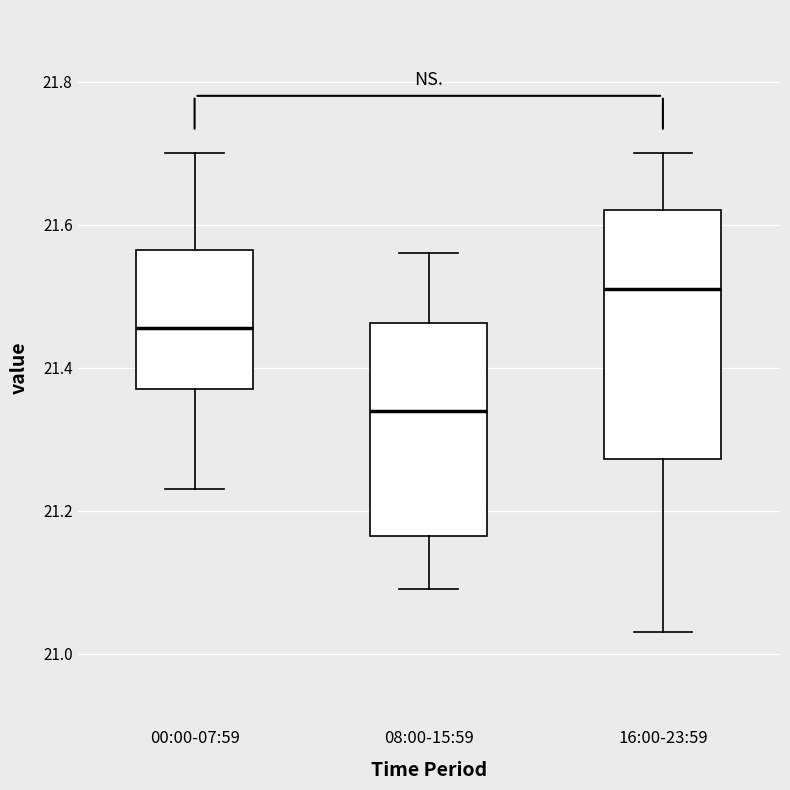

Where does the lower whisker of the box for 08:00-15:59 end on the y-axis? The values are not printed on the chart, so give them approximately, as read against the axis.

21.10